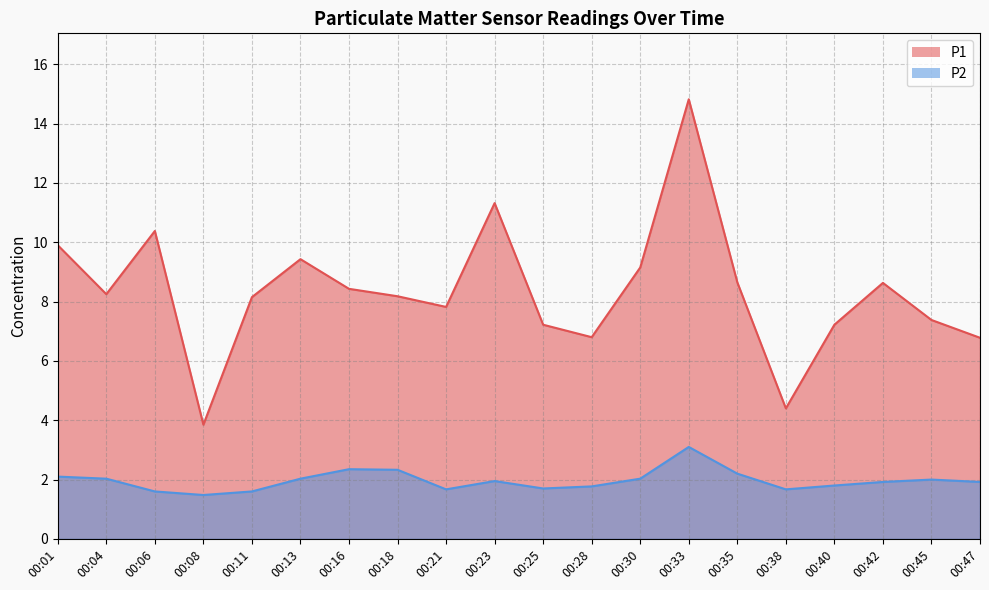

At which label does P1 first exceed 8?

00:01